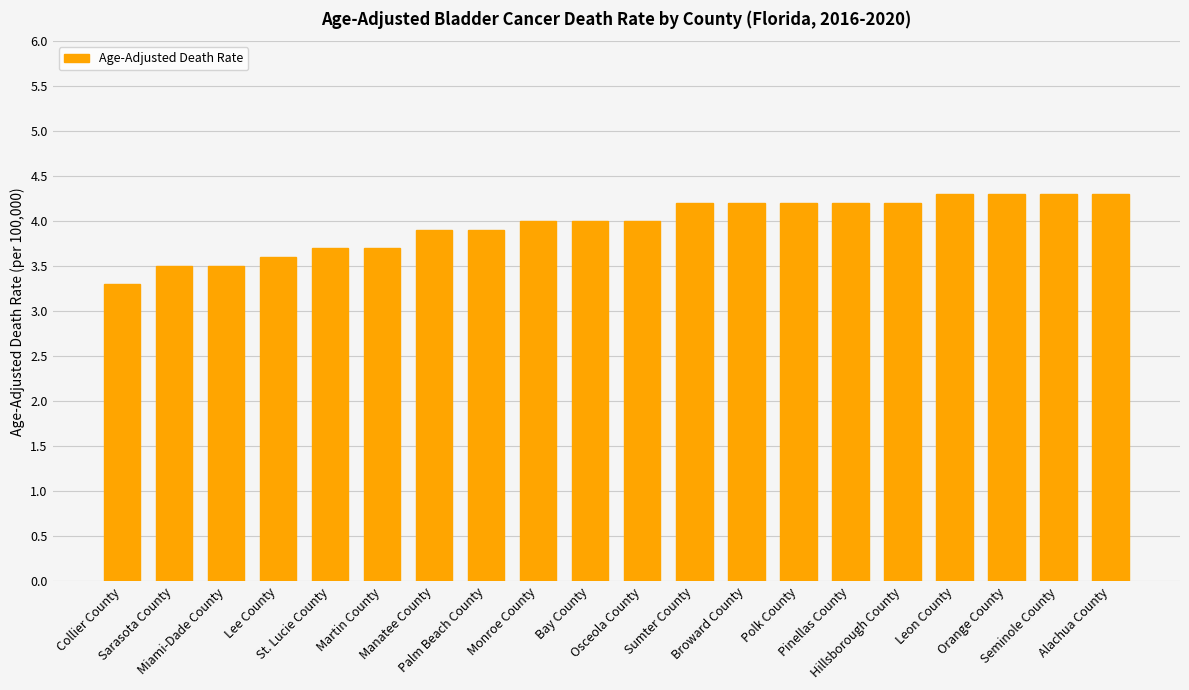

The chart shows a value of 3.3 at Collier County. True or false?

True